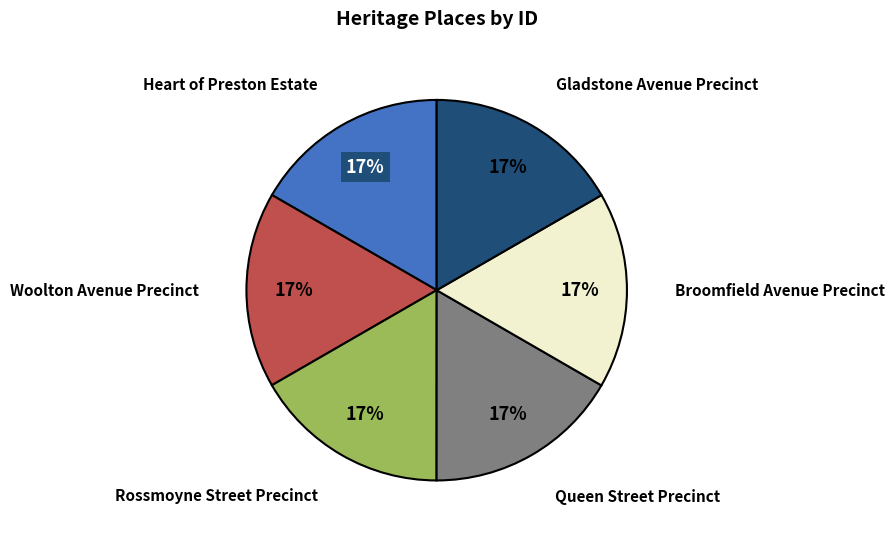

Is Queen Street Precinct the majority of the pie?

No